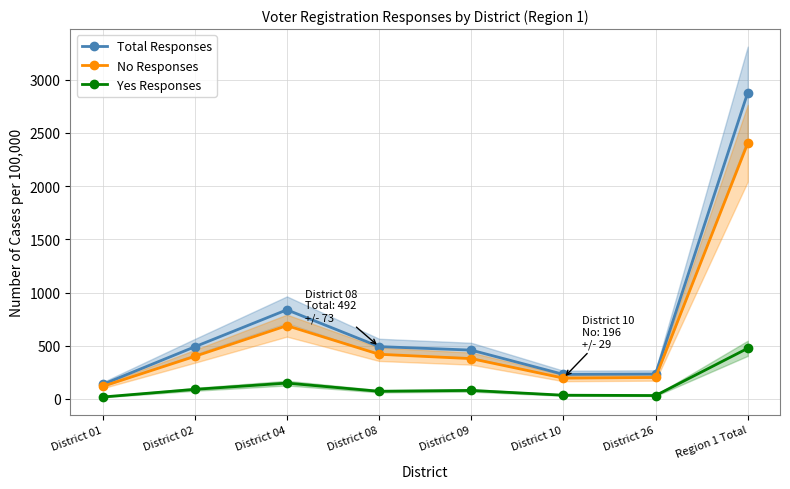

At which category is the sum across all series the highest?

Region 1 Total